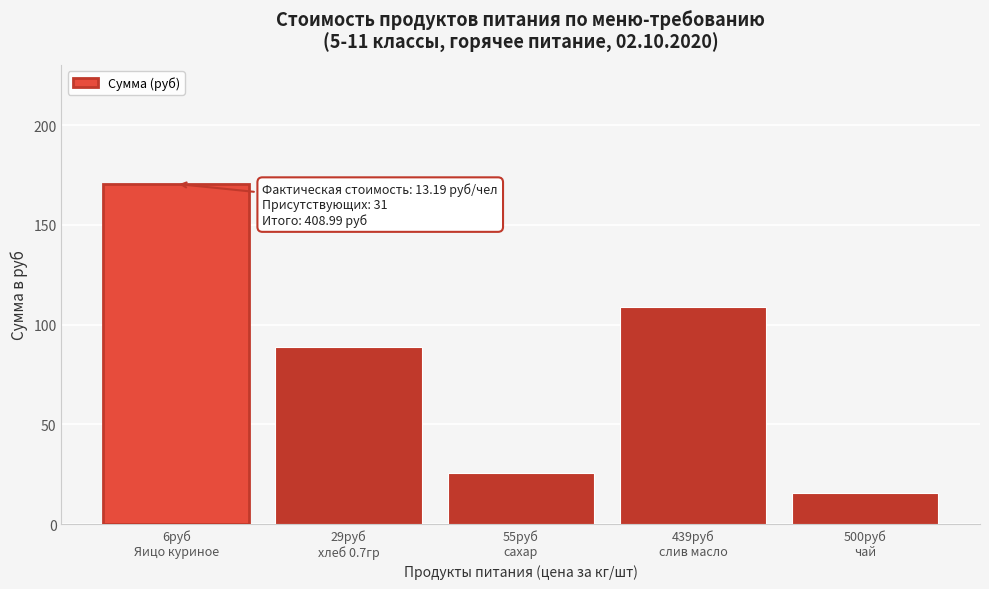

Reading left to right, what are all the values shown in this chart?

170.5	88.6	25.6	108.8	15.5